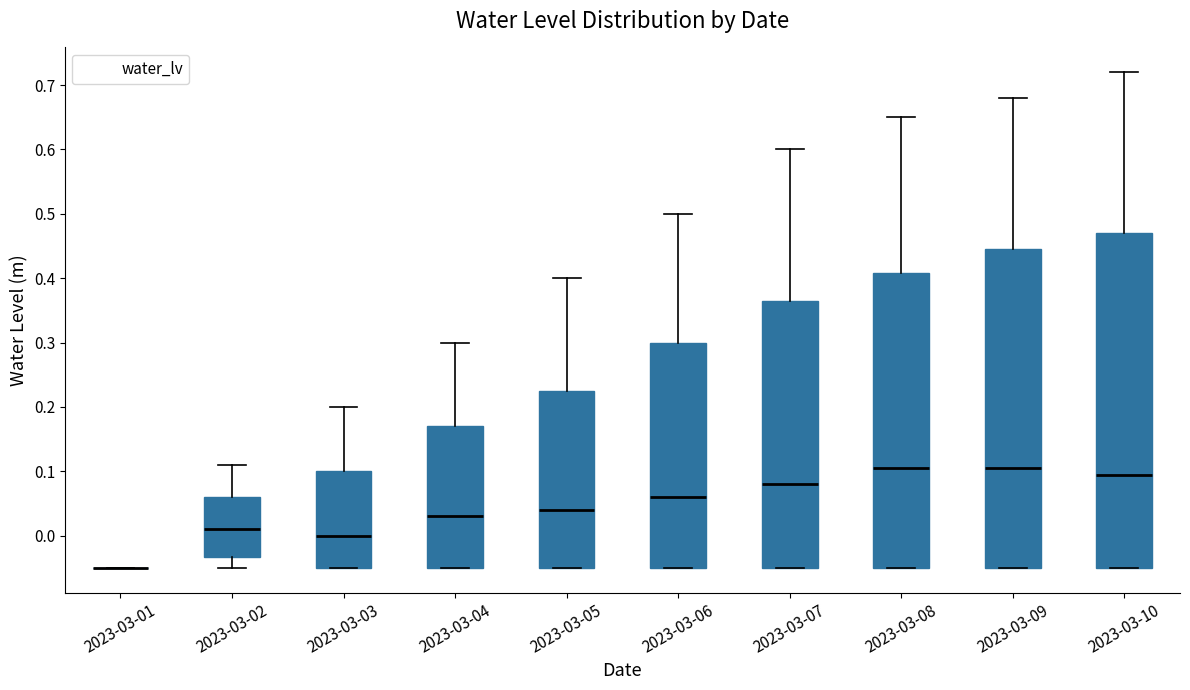

Comparing the boxes themselves (not the whiskers), which one is the tallest?

2023-03-10